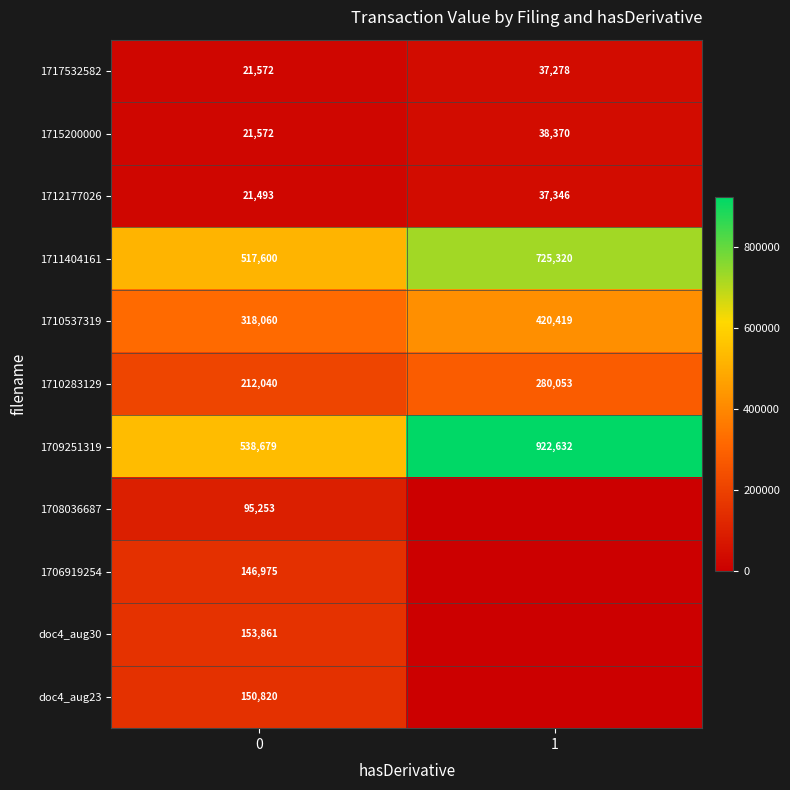

At which category is the sum across all series the highest?

1